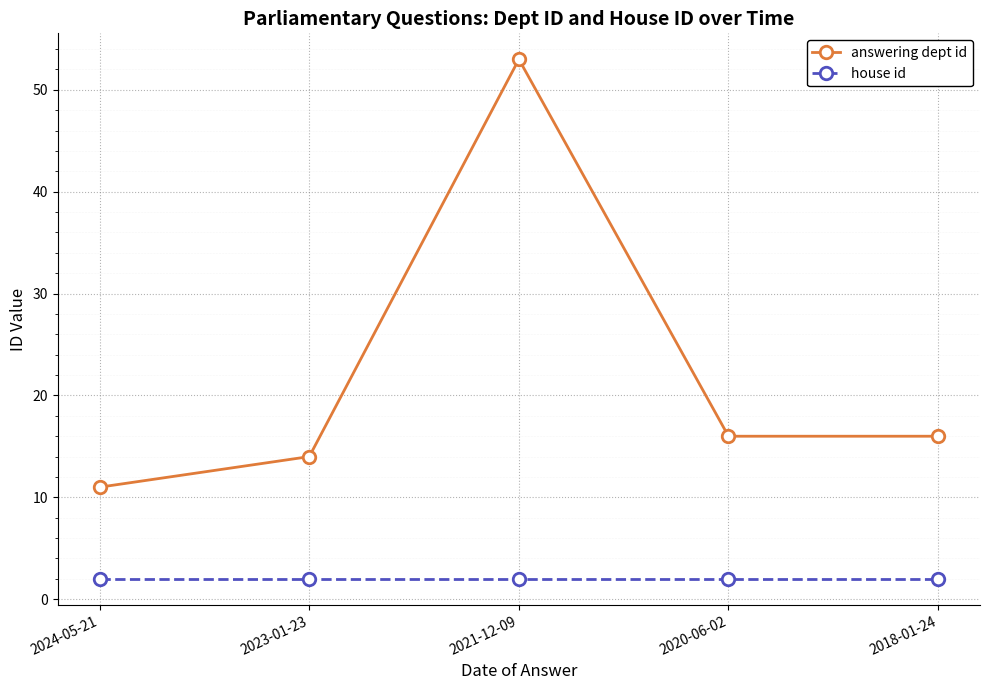

Is it true that answering dept id equals 81 at 2021-12-09?

False